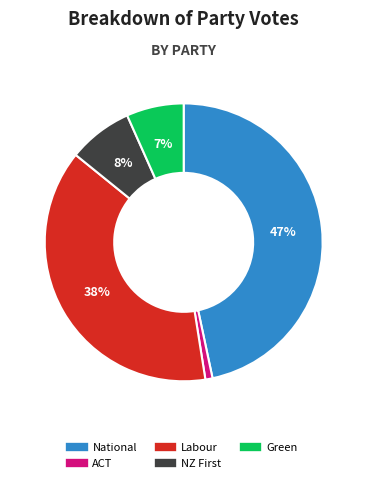

Which category has the biggest portion of the pie?

National